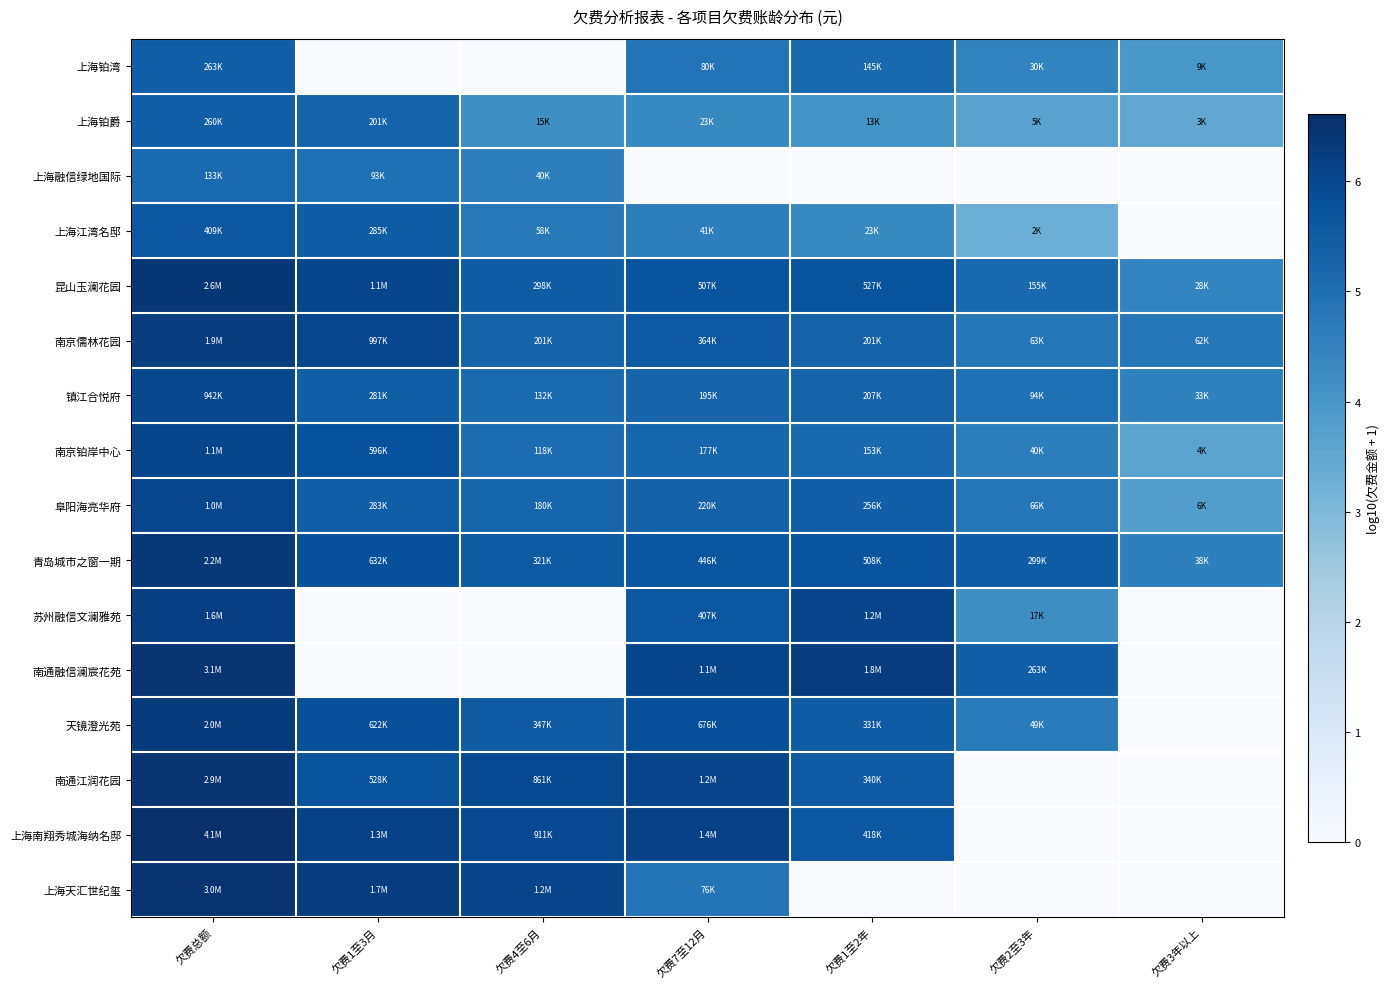

At how many categories does at least one series exceed 4?

7